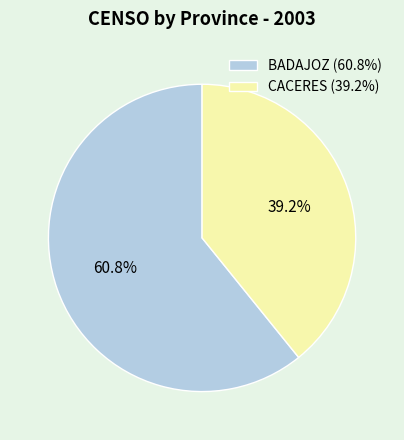

What percentage is the CACERES slice, to the nearest percent?

39%